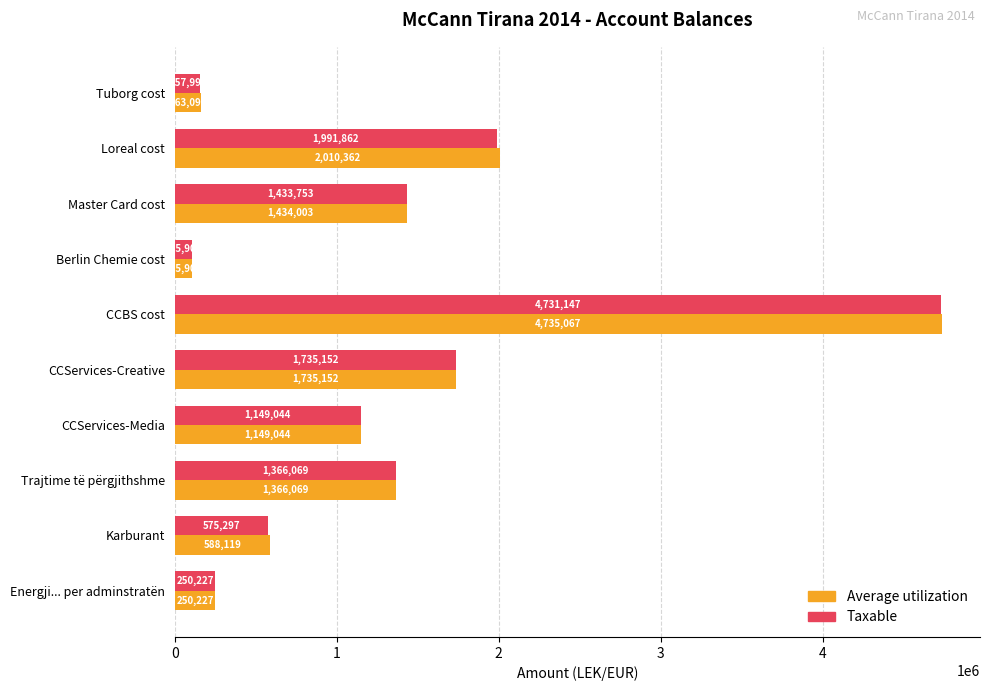

What is the average value of the Taxable series?

1349644.0